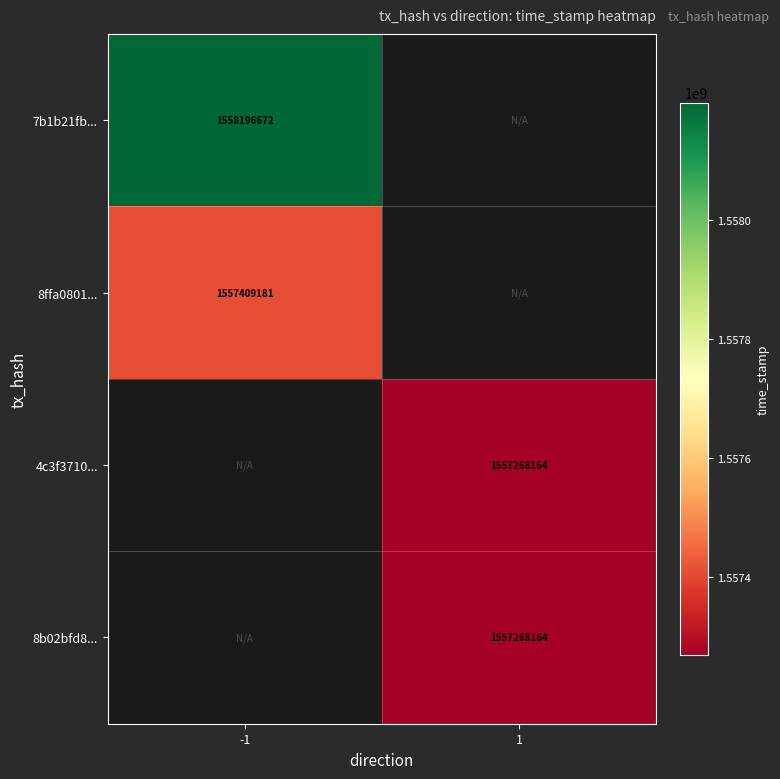

True or false: 4c3f3710... has a value of 688758243 at 1.

False